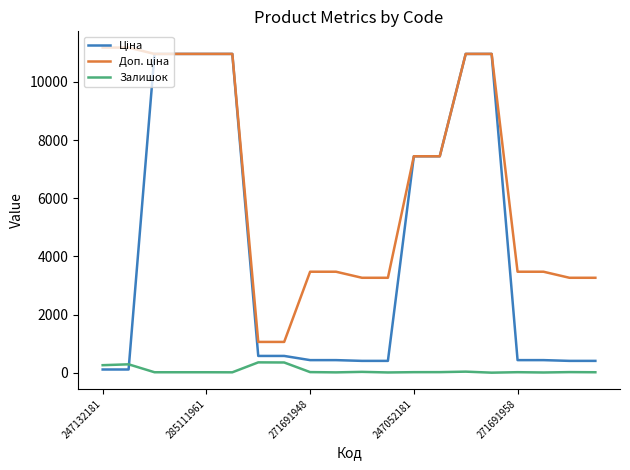

What is the maximum value shown in the chart?

11182.0